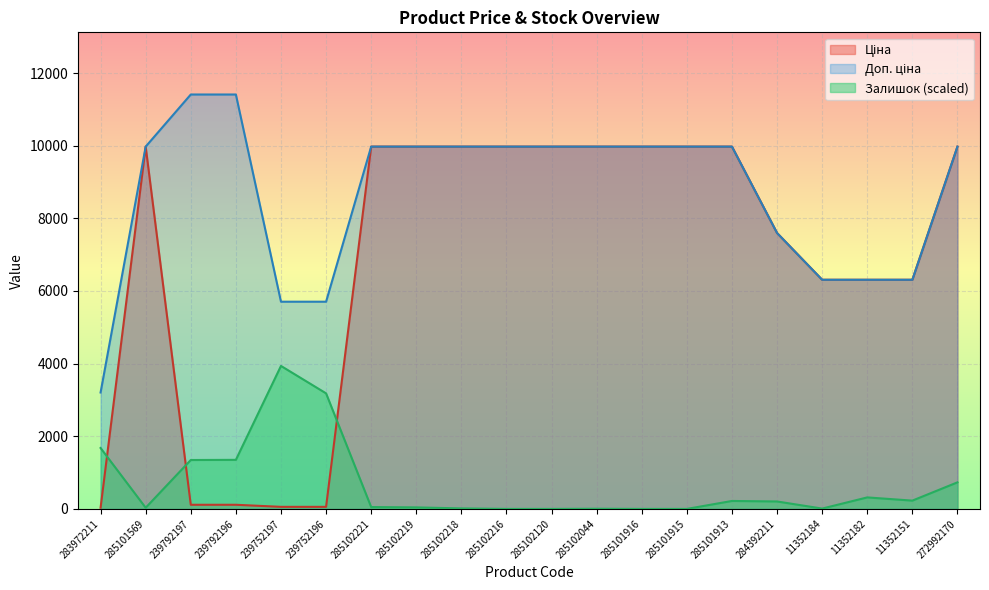

Which series has the widest spread of values?

Ціна